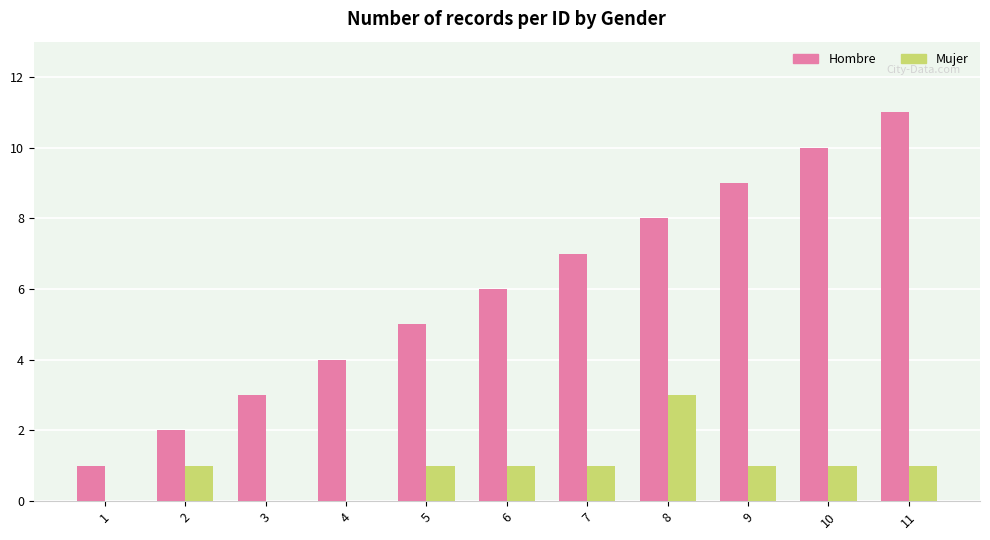

What is the sum of the Hombre values at 7 and 1?

8